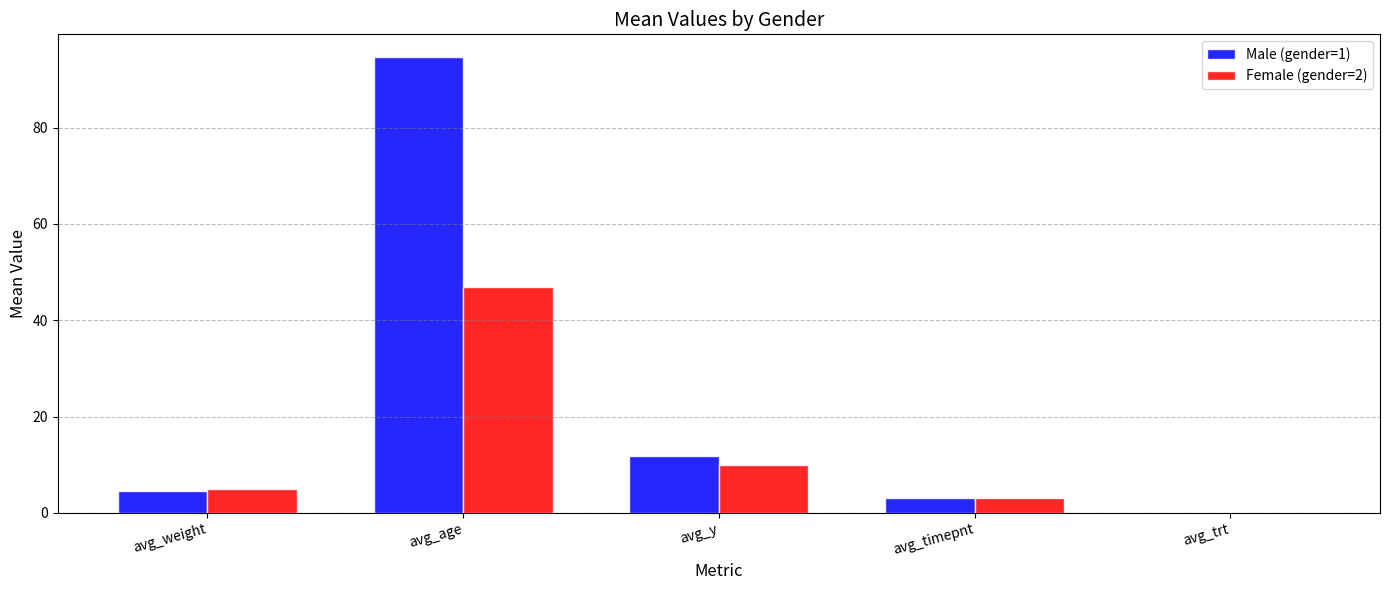

Which series changed the most between avg_age and avg_y?

Male (gender=1)